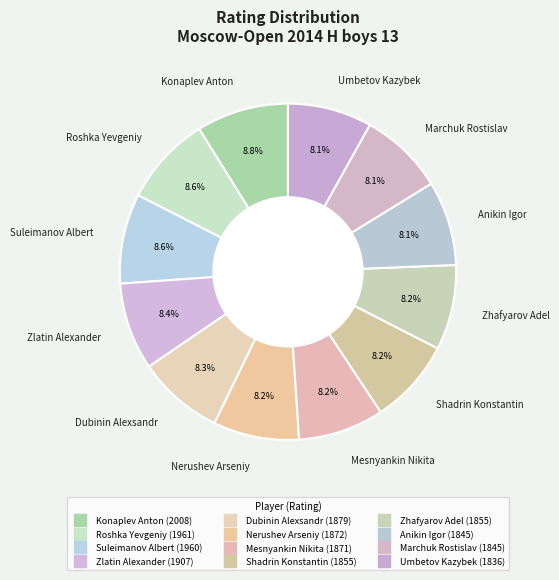

To the nearest percent, what is the average slice percentage?

8%